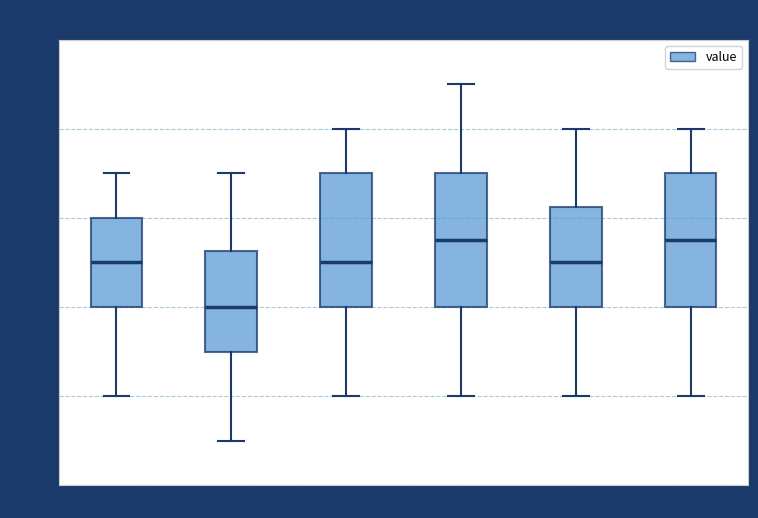

Reading left to right, transcribe this box plot: for each box, give where its median line is, the range the box spans, and where its two whiskers end, as read against the y-axis. The values are not printed on the chart, so give them approximately, as read against the axis.

00:00-03:59: median 2.90, box 2.80 to 3.00, whiskers 2.60 to 3.10
04:00-07:59: median 2.80, box 2.70 to 2.92, whiskers 2.50 to 3.10
08:00-11:59: median 2.90, box 2.80 to 3.10, whiskers 2.60 to 3.20
12:00-15:59: median 2.96, box 2.80 to 3.10, whiskers 2.60 to 3.30
16:00-19:59: median 2.90, box 2.80 to 3.02, whiskers 2.60 to 3.20
20:00-23:59: median 2.96, box 2.80 to 3.10, whiskers 2.60 to 3.20